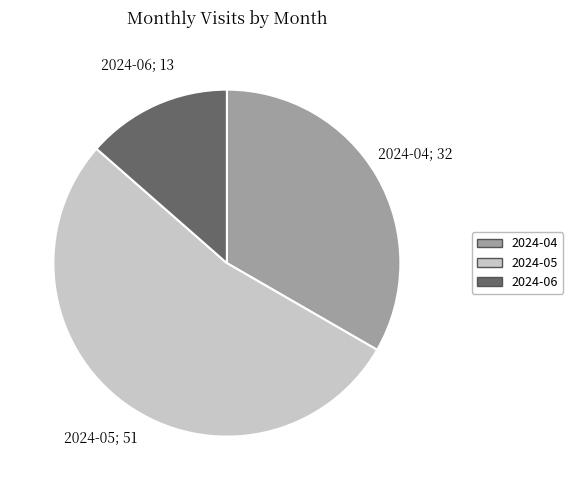

Which slice is the largest?

2024-05